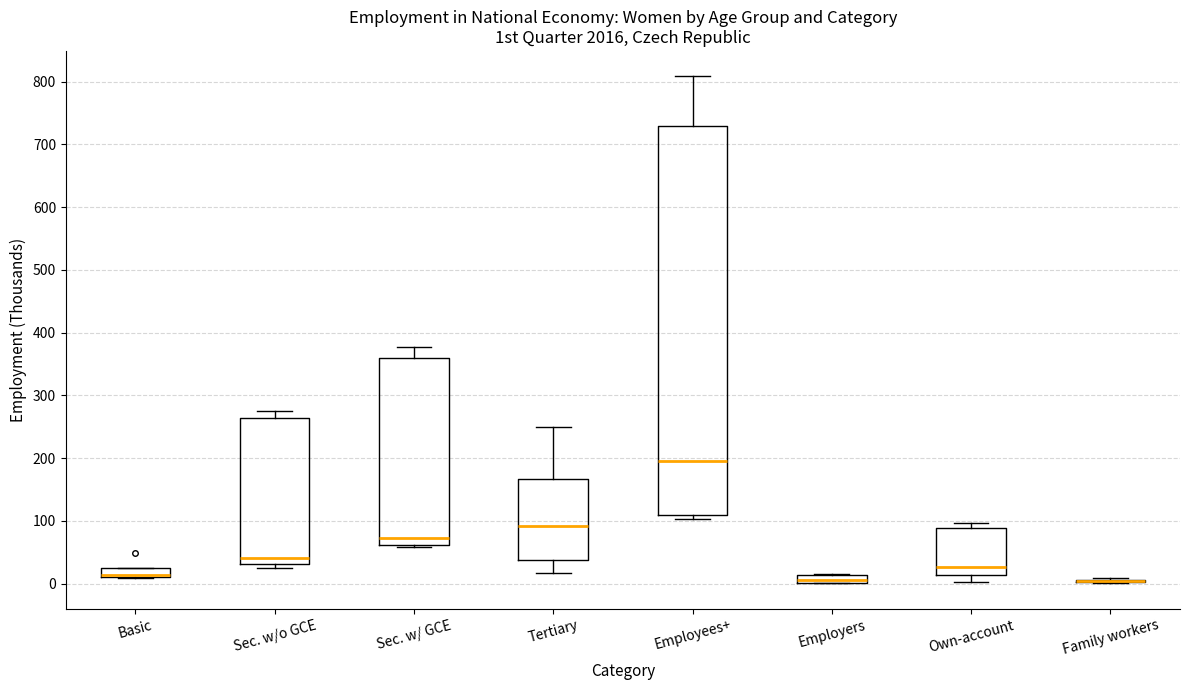

Comparing the boxes themselves (not the whiskers), which one is the tallest?

Employees+